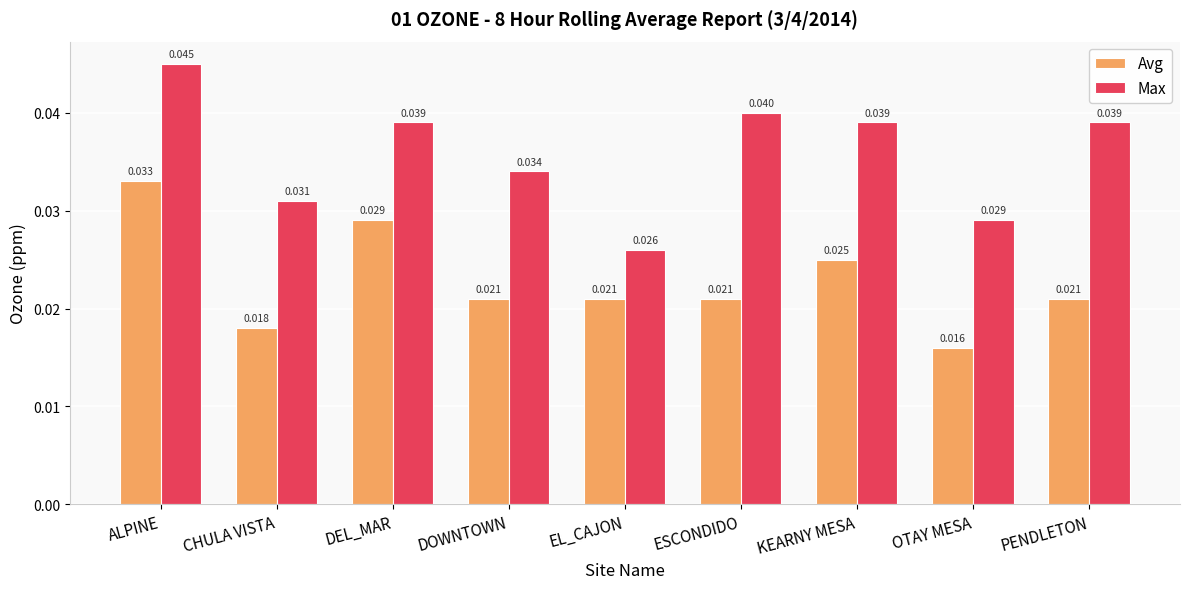

Count the number of categories in the chart.

9